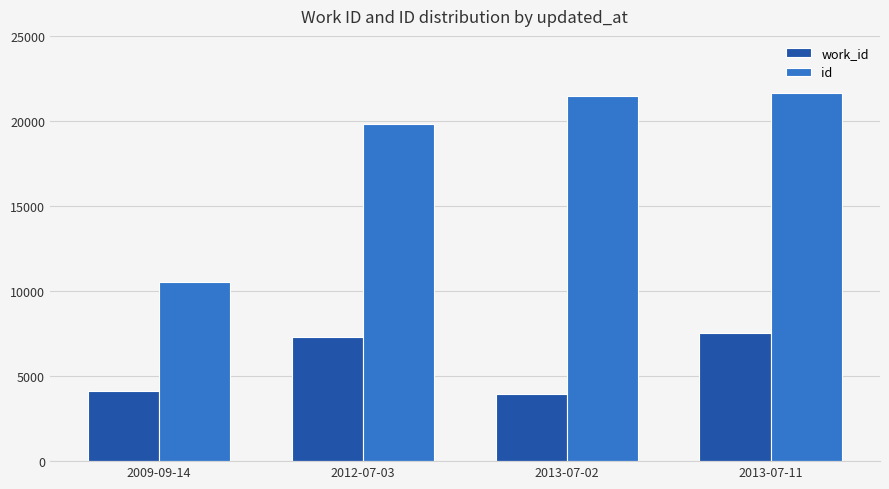

Reading right to left, list all the values displayed in this chart.

work_id: 7532	3938	7288	4099
id: 21642	21439	19849	10552